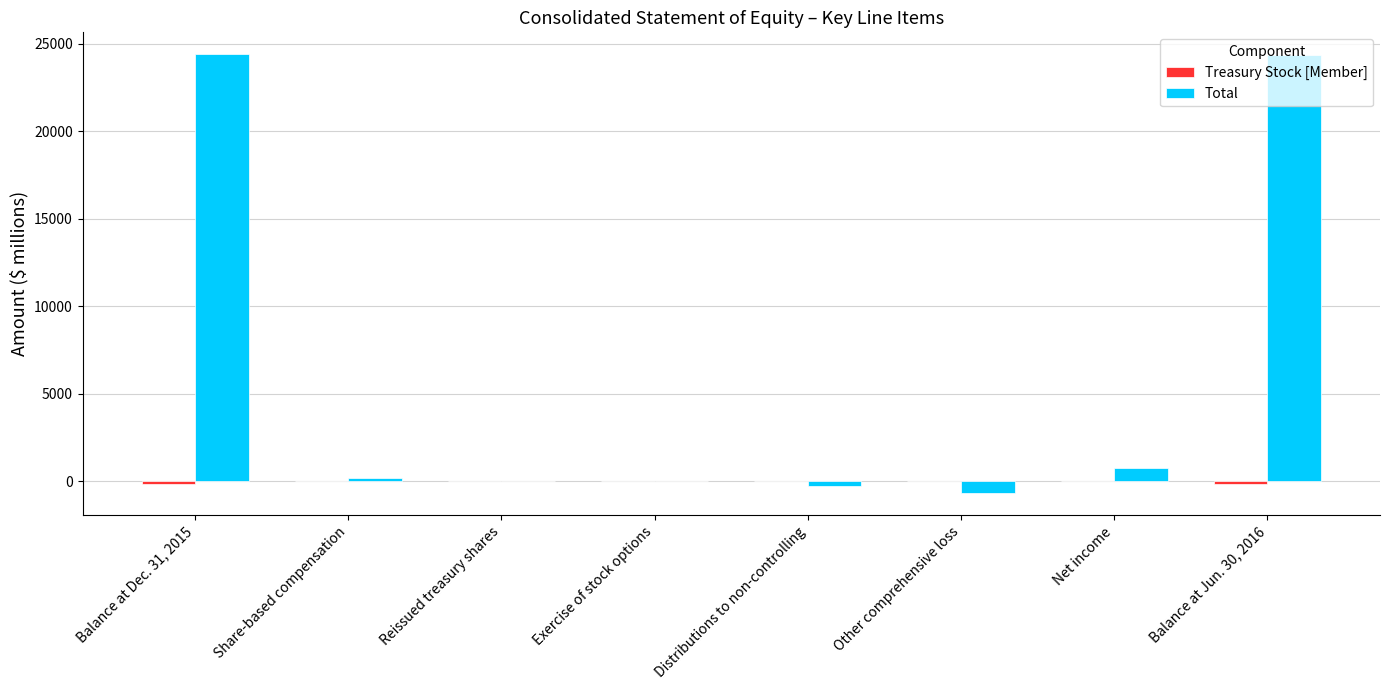

Count the number of data series in this chart.

2